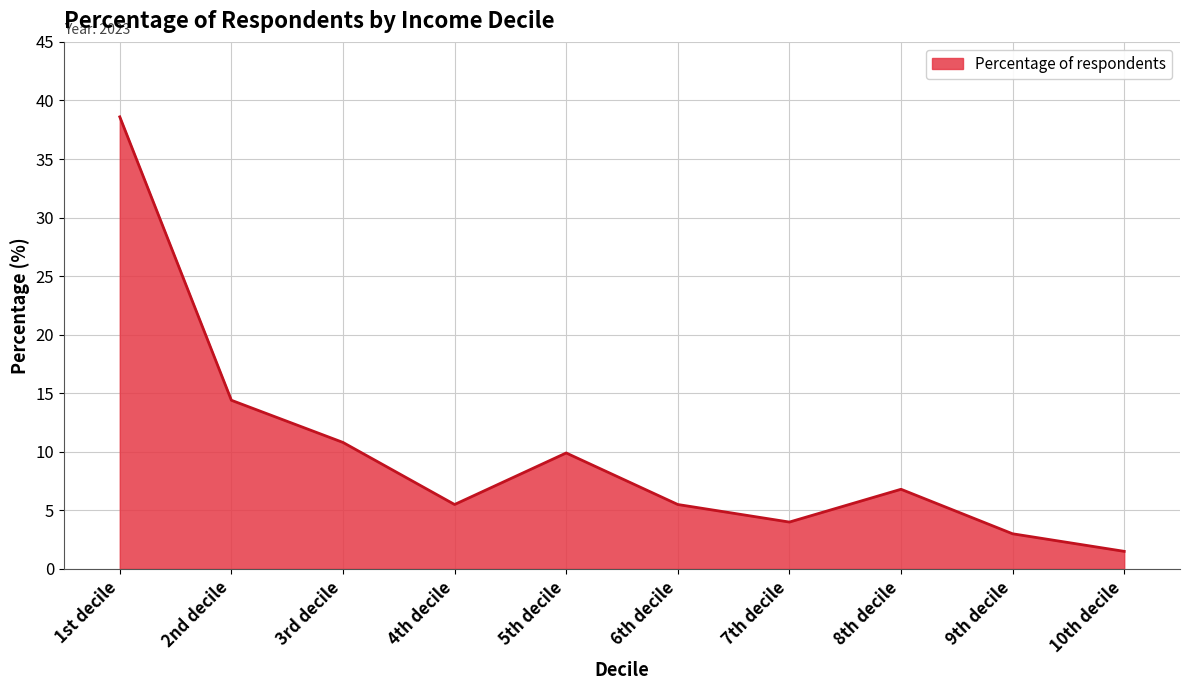

What is the maximum value shown in the chart?

38.6